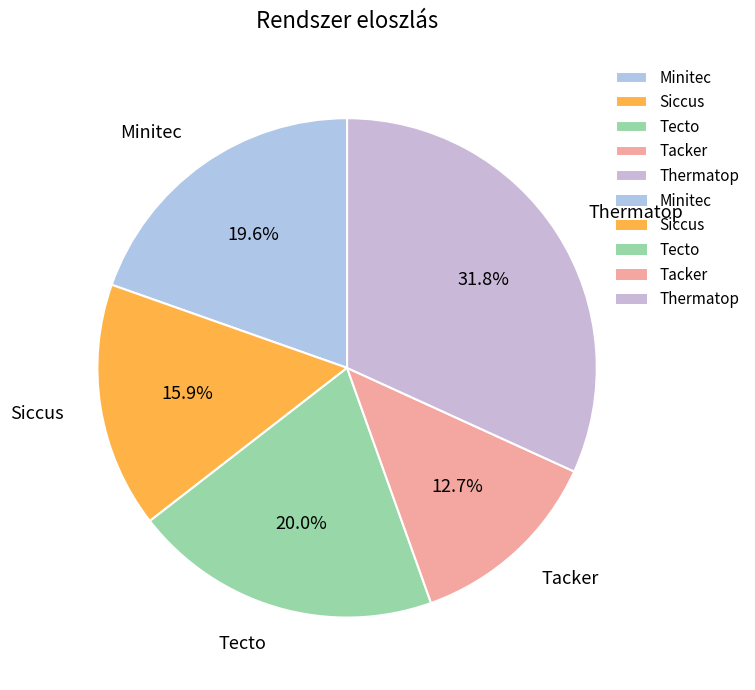

Combined, what portion of the pie is Siccus and Minitec?

35.5%